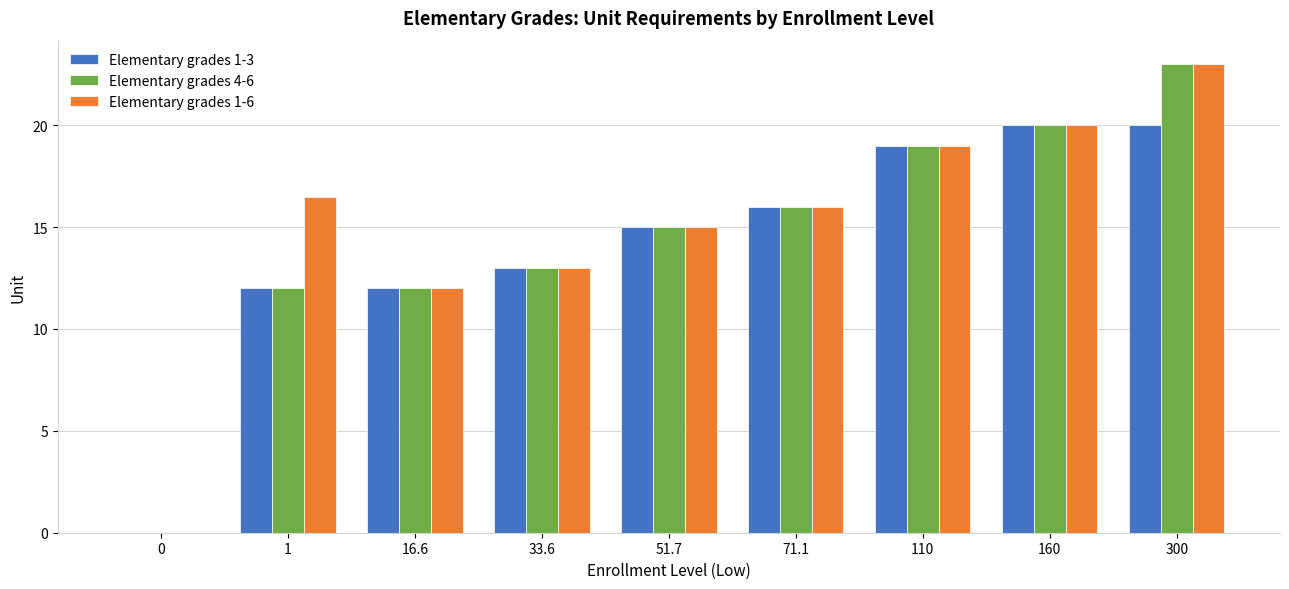

Is the value of Elementary grades 1-6 at 33.6 greater than the value of Elementary grades 4-6 at 1?

Yes